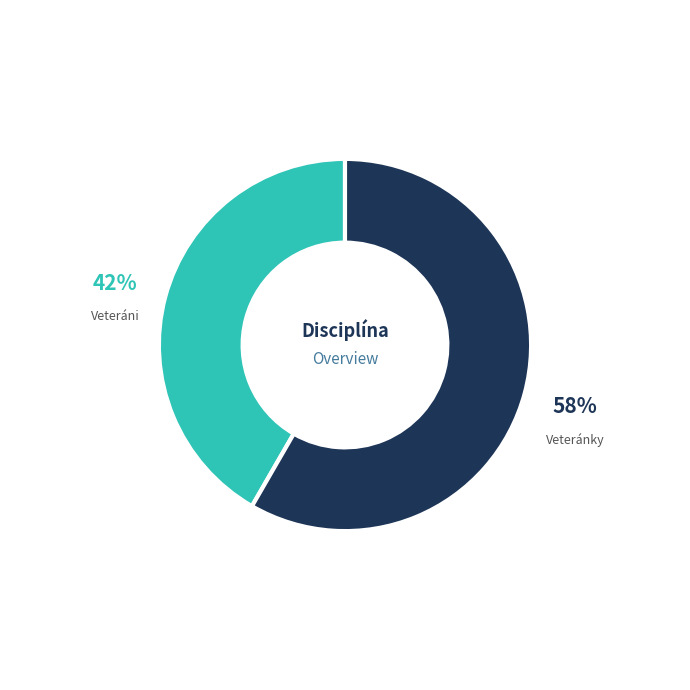

To the nearest percent, what is the average slice percentage?

50%